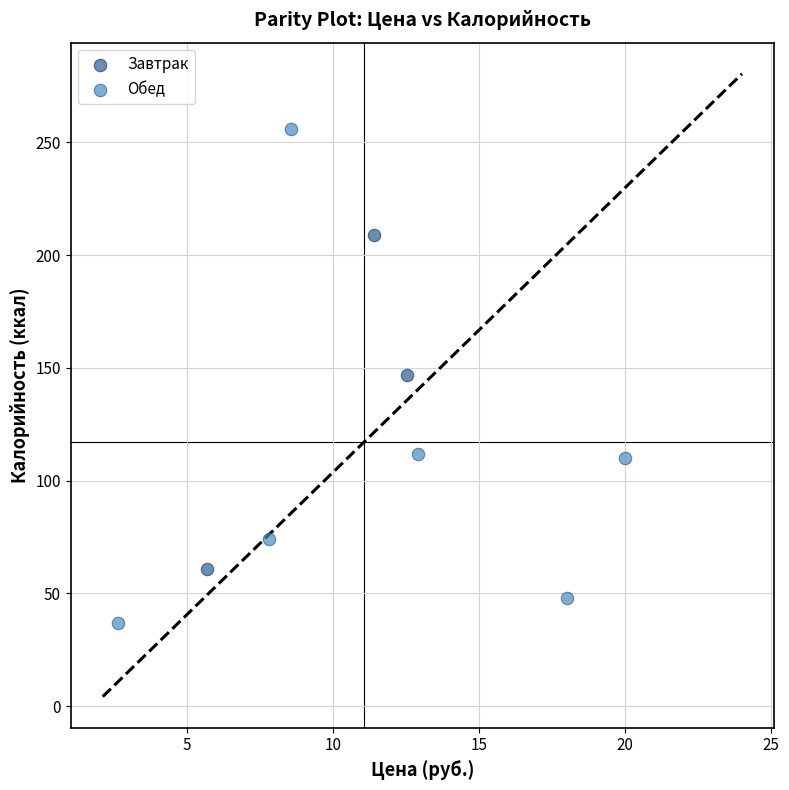

Which series contains the highest Y value?

Обед